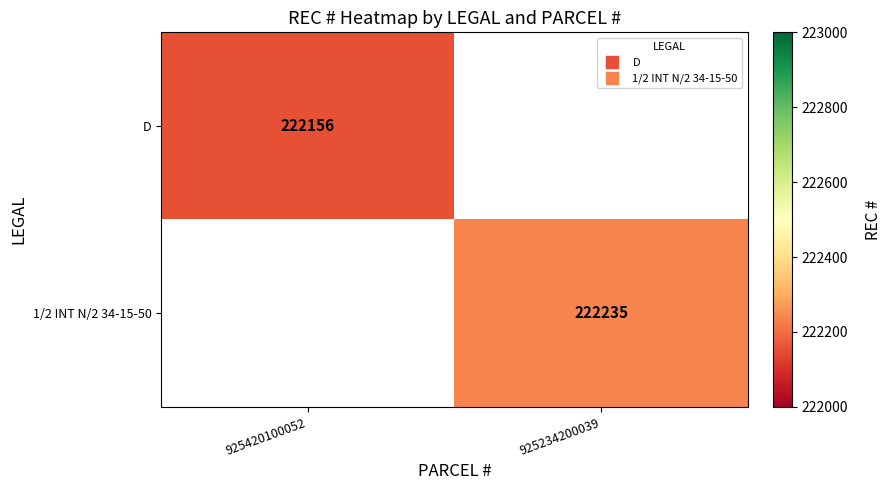

What is the minimum value for D?

222156.0